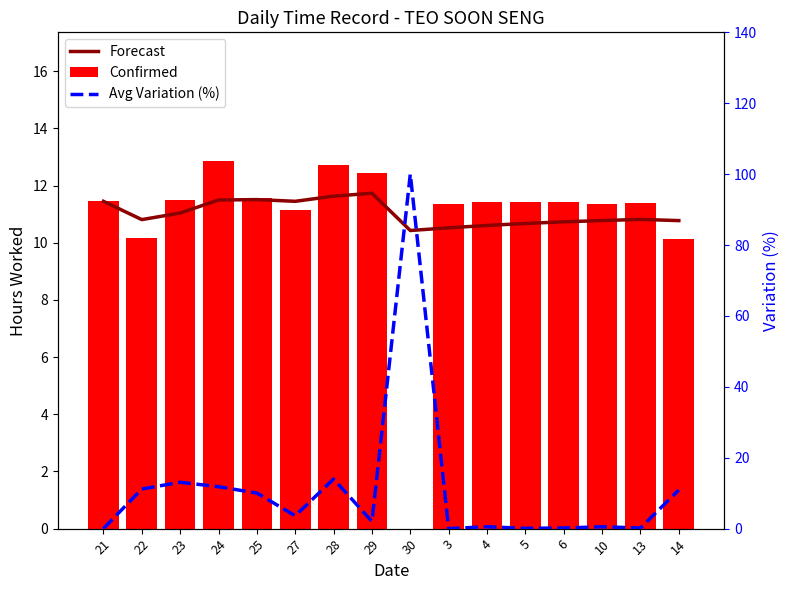

True or false: Confirmed has a value of 15.1 at 22.

False